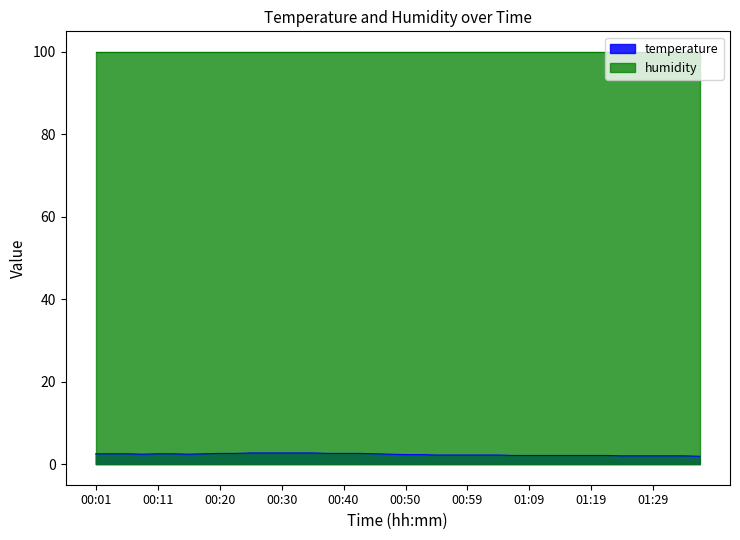

Count the number of values greater than 2.

34